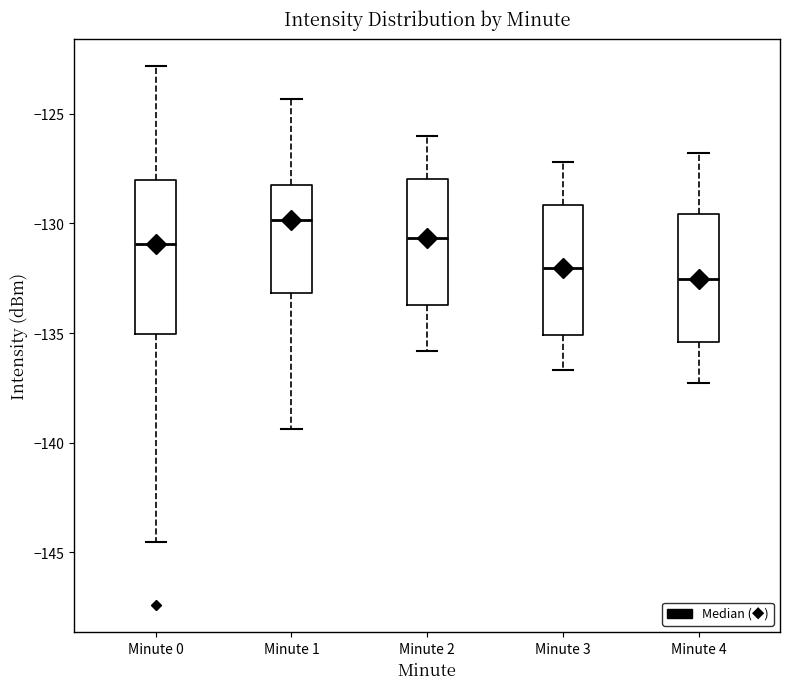

Reading left to right, read every box against the y-axis: the position of its median line, the range the box covers, and the ends of its whiskers. The values are not printed on the chart, so give them approximately, as read against the axis.

Minute 0: median -131.0, box -135.0 to -128.0, whiskers -144.5 to -123.0
Minute 1: median -130.0, box -133.0 to -128.0, whiskers -139.5 to -124.5
Minute 2: median -130.5, box -133.5 to -128.0, whiskers -136.0 to -126.0
Minute 3: median -132.0, box -135.0 to -129.0, whiskers -136.5 to -127.0
Minute 4: median -132.5, box -135.5 to -129.5, whiskers -137.5 to -127.0